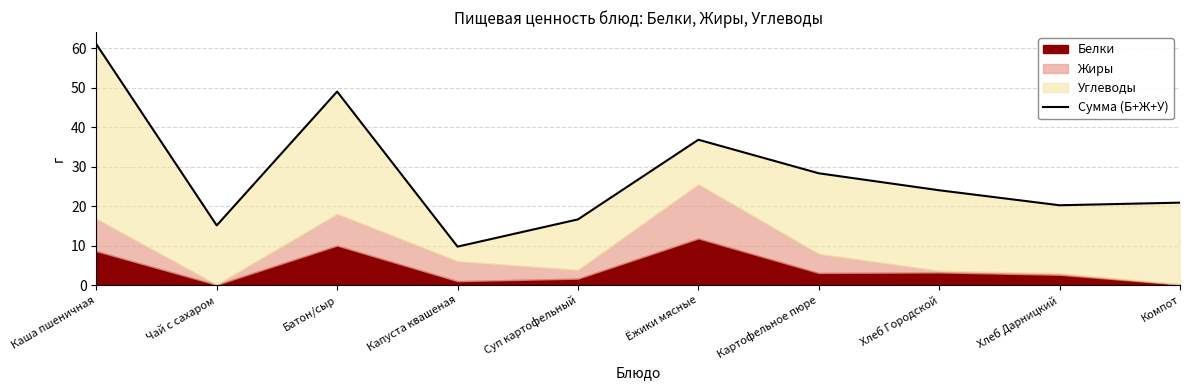

What value does the data have at Хлеб Городской?

24.0